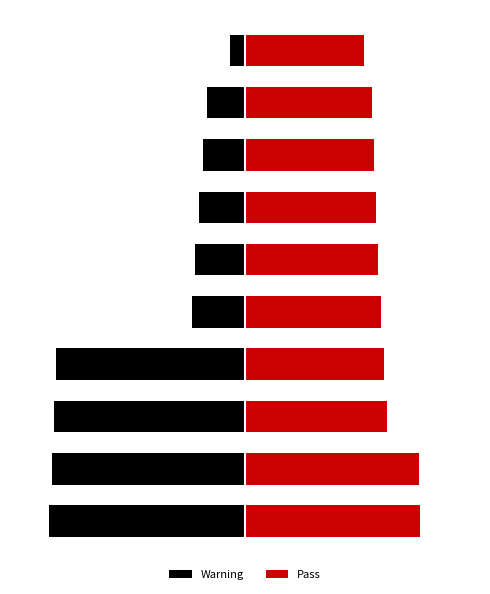

Rank the series by their maximum value, from highest to lowest.

Pass, Warning